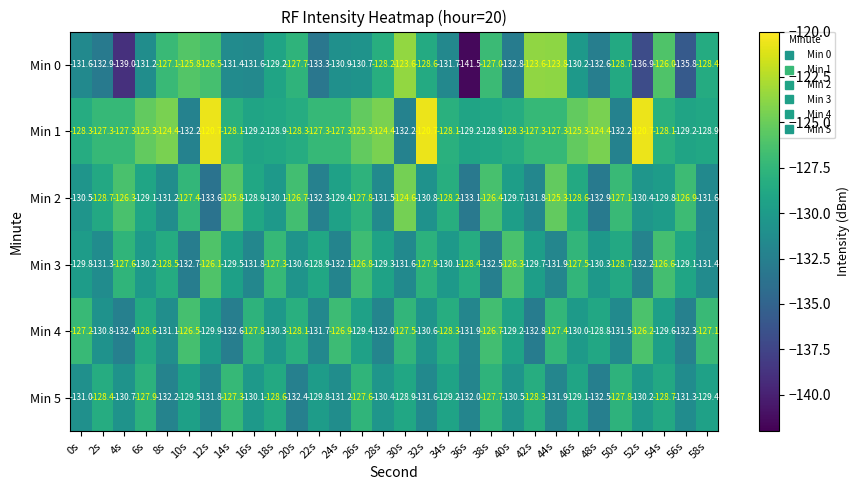

What is the difference between the highest and lowest values at 30s?

8.6